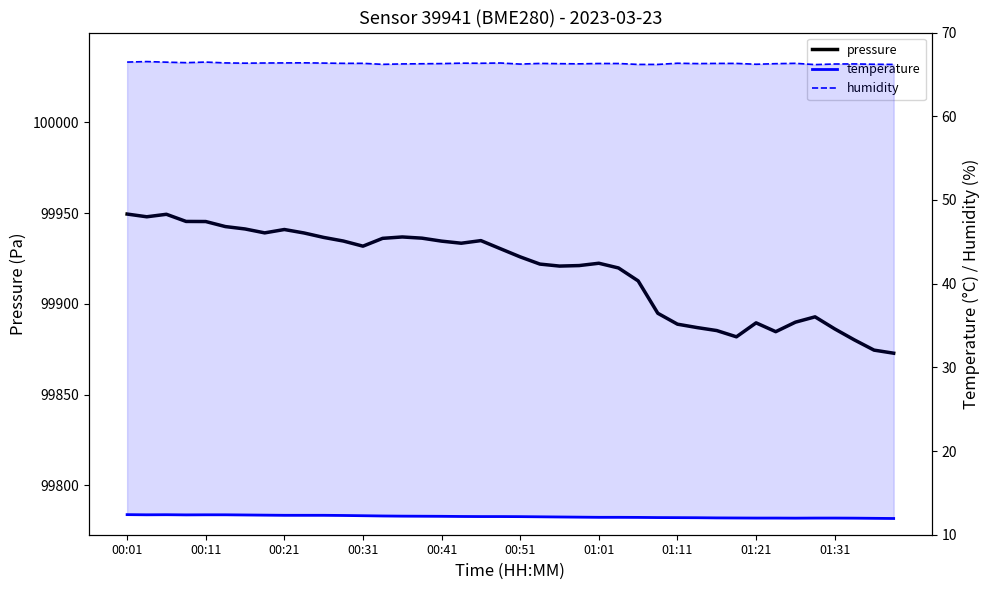

Reading right to left, transcribe all the data shown in this chart.

pressure: 99872.8	99874.5	99880.1	99886.2	99892.8	99889.9	99884.7	99889.5	99881.8	99885.3	99886.9	99888.8	99894.8	99912.6	99919.8	99922.4	99921.1	99920.8	99921.9	99925.9	99930.3	99934.8	99933.4	99934.5	99936.2	99936.8	99936.1	99931.8	99934.6	99936.6	99939.0	99940.9	99939.1	99941.2	99942.6	99945.3	99945.4	99949.3	99948.0	99949.5
temperature: 11.9	12.0	12.0	12.0	12.0	12.0	12.0	12.0	12.0	12.0	12.0	12.0	12.1	12.1	12.1	12.1	12.1	12.1	12.1	12.2	12.2	12.2	12.2	12.2	12.2	12.2	12.2	12.3	12.3	12.3	12.3	12.3	12.3	12.4	12.4	12.4	12.4	12.4	12.4	12.4
humidity: 66.2	66.2	66.2	66.2	66.2	66.3	66.3	66.2	66.3	66.3	66.3	66.3	66.2	66.2	66.3	66.3	66.3	66.3	66.3	66.2	66.4	66.3	66.3	66.3	66.3	66.2	66.2	66.3	66.3	66.3	66.4	66.4	66.4	66.3	66.4	66.5	66.4	66.5	66.5	66.5